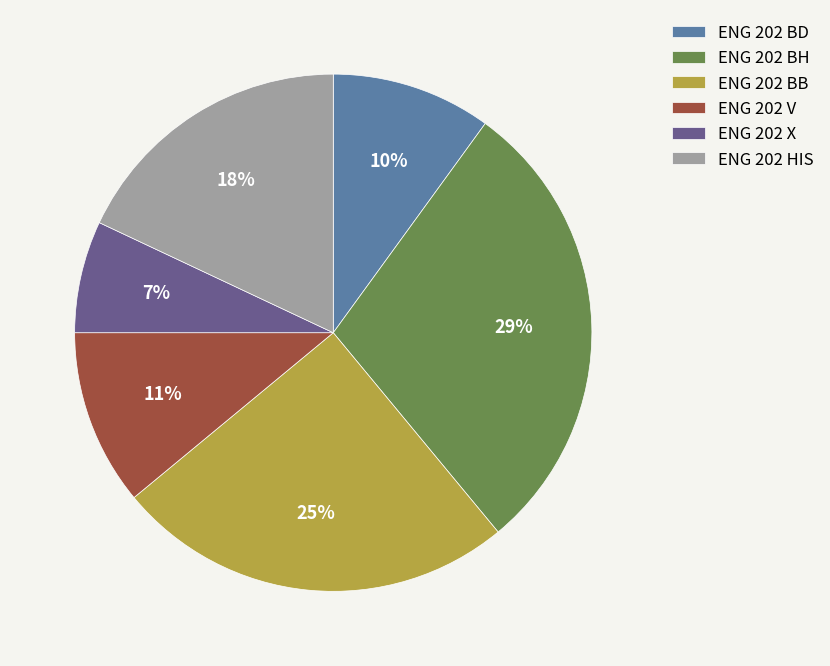

To the nearest percent, what is the average slice percentage?

17%